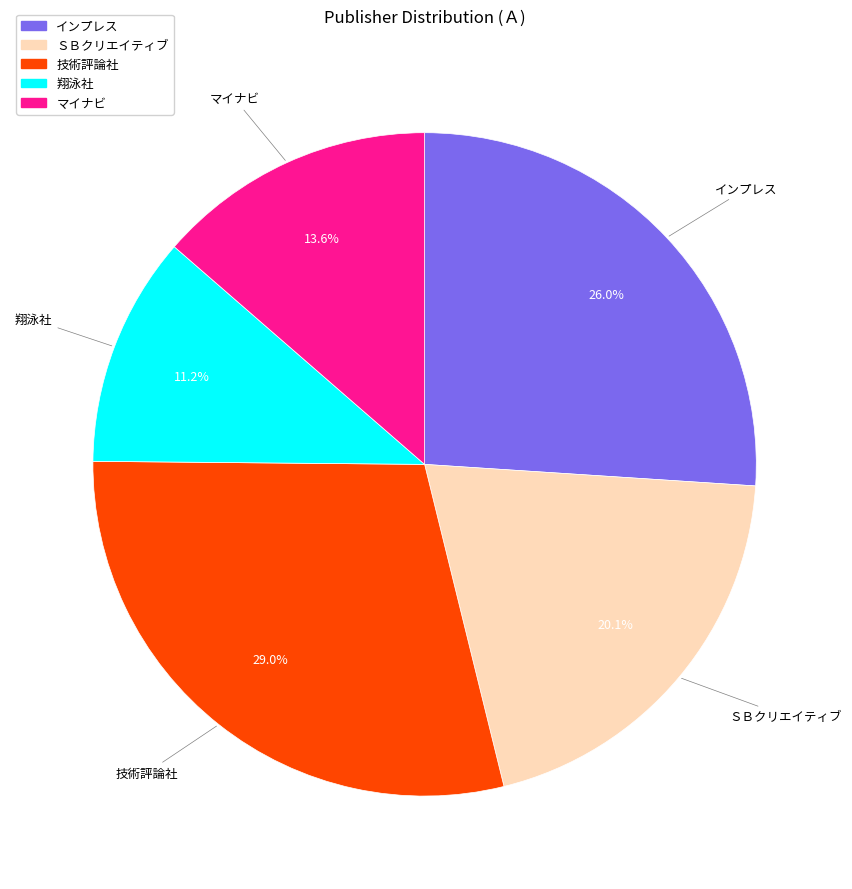

What percentage is the 翔泳社 slice, to the nearest percent?

11%